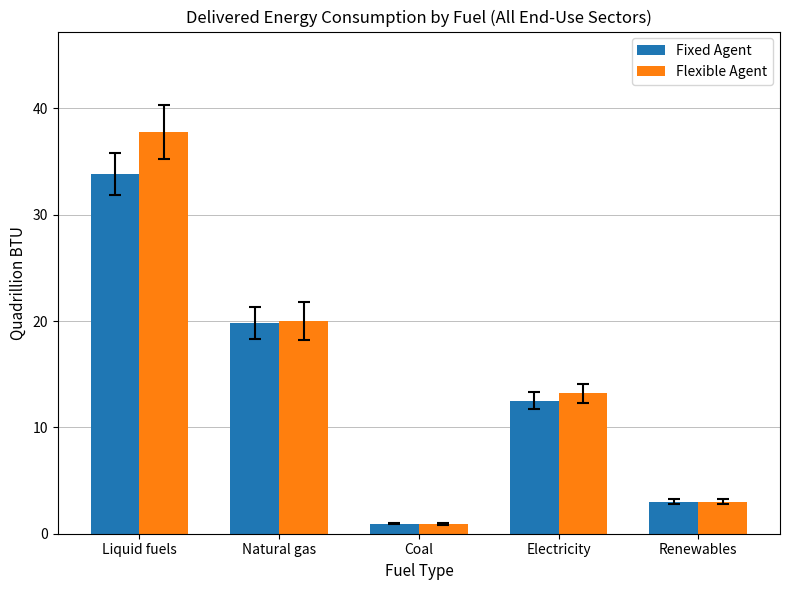

At which label does Flexible Agent first exceed 13?

Liquid fuels